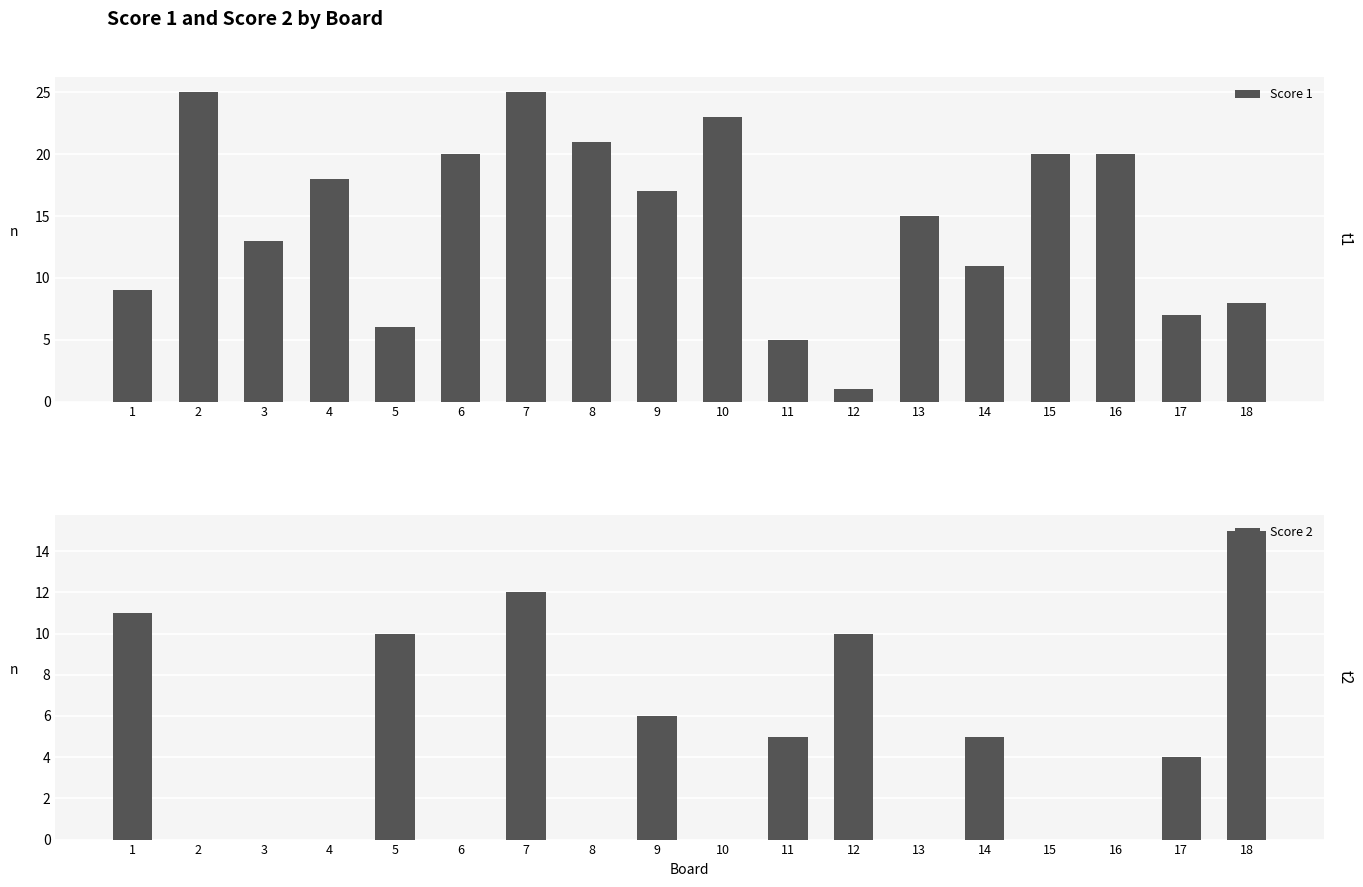

Where is Score 1 nearest to the value 13?

3